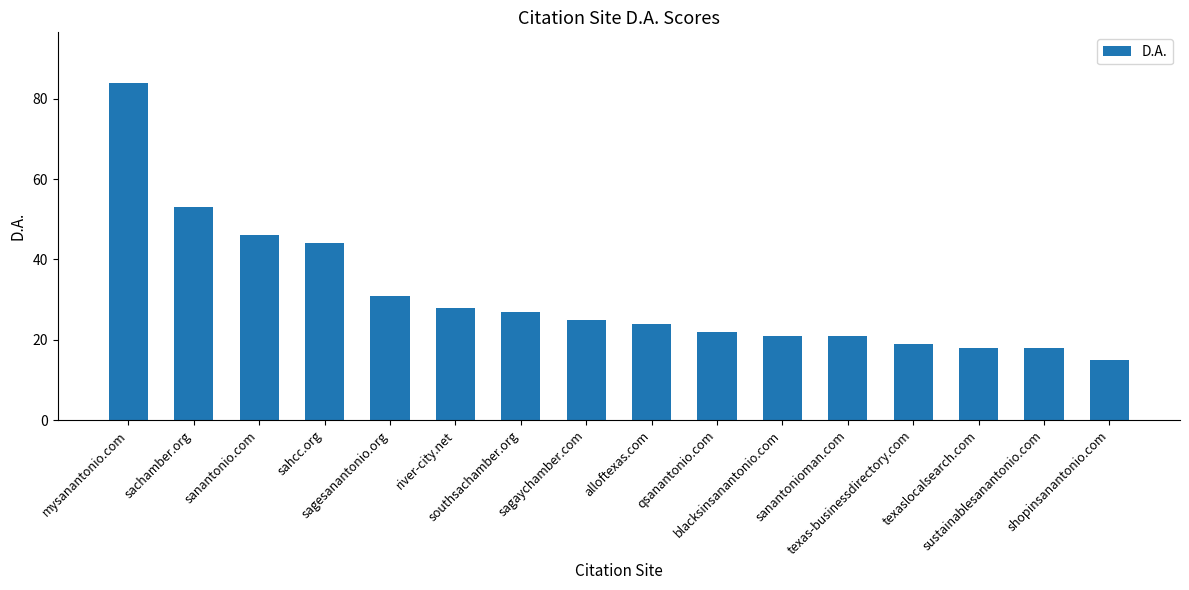

How many data points are less than 25?

8